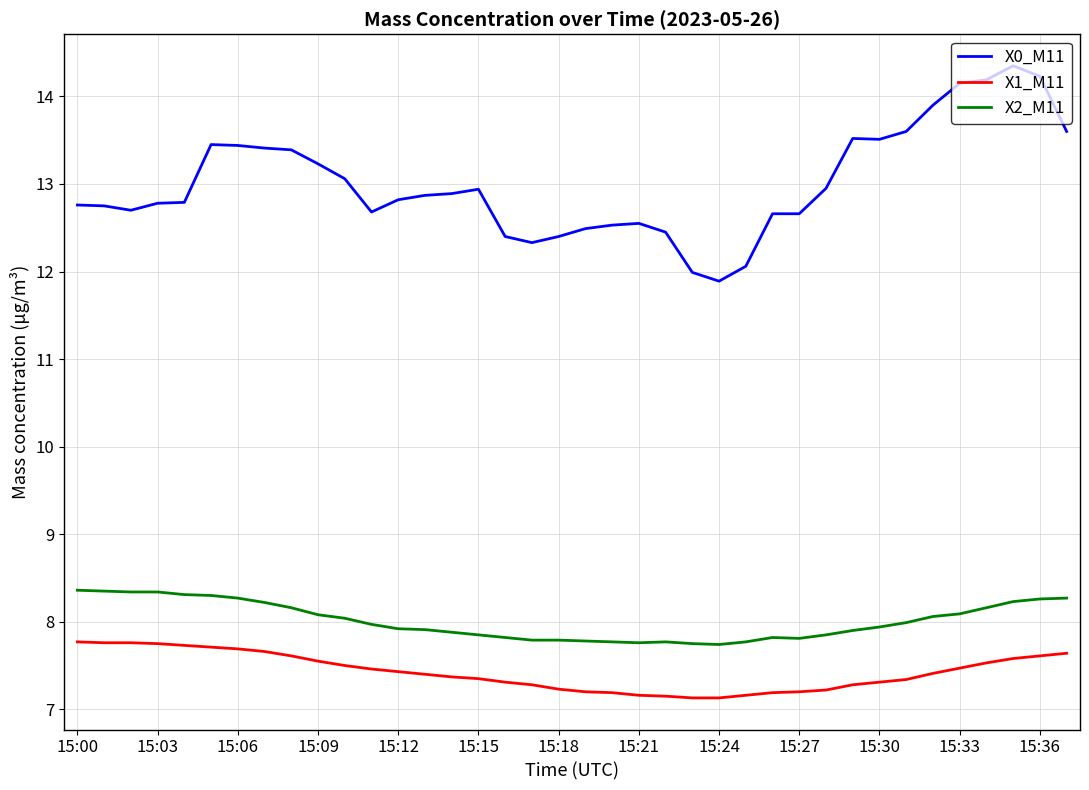

True or false: X2_M11 and X1_M11 cross at least once.

False